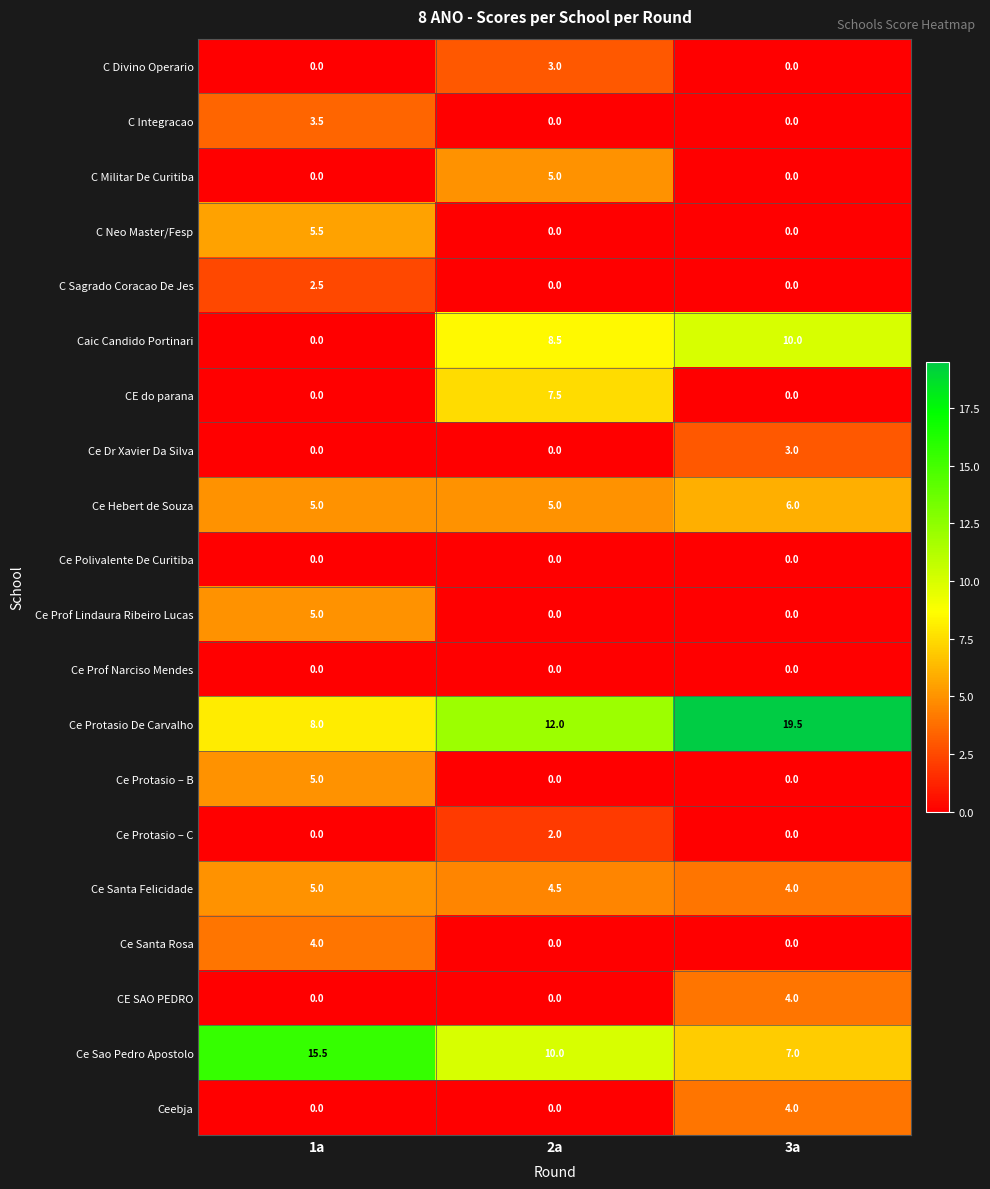

Which series has the widest spread of values?

Ce Protasio De Carvalho